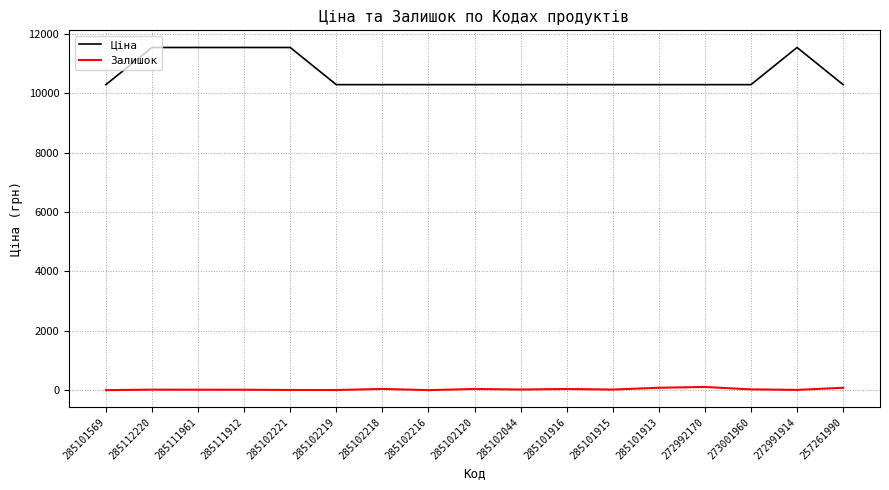

What is the maximum value shown in the chart?

11536.2